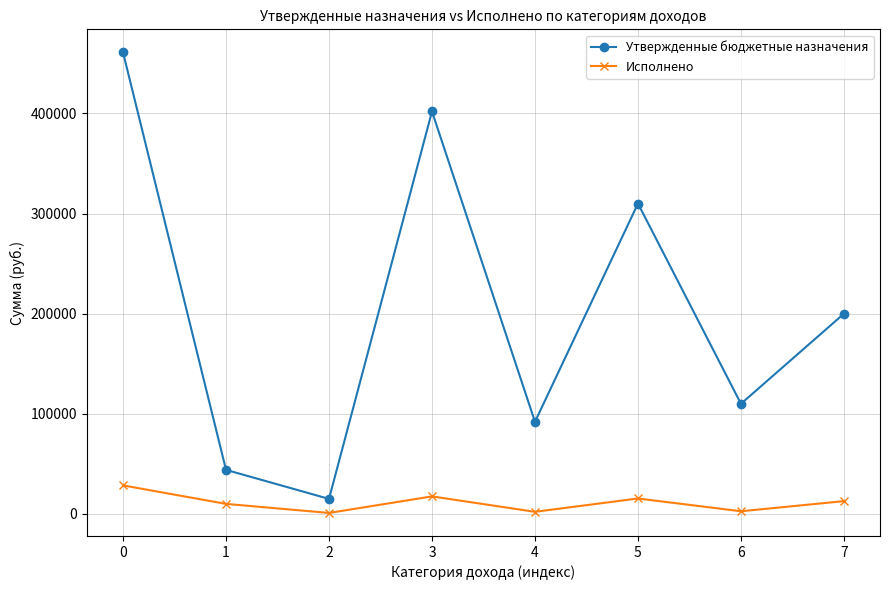

Is the value of Утвержденные бюджетные назначения at 0 greater than the value of Исполнено at 2?

Yes